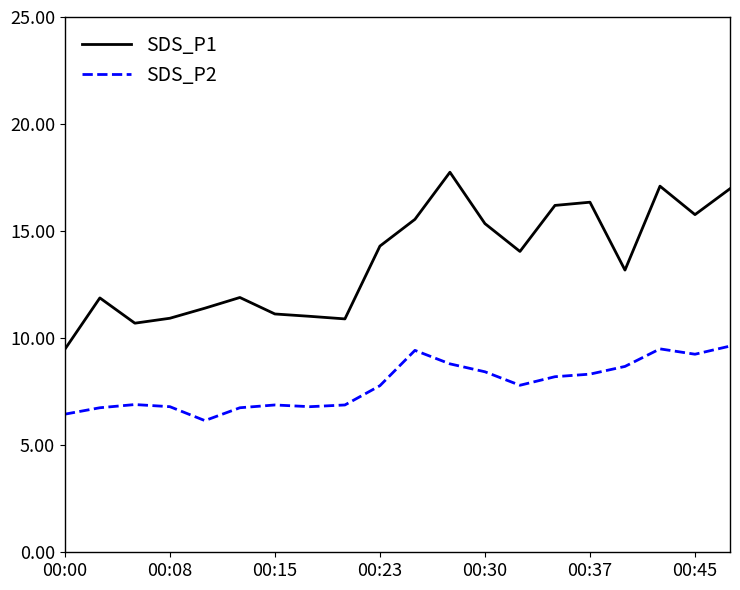

Which series has the largest range (max minus min)?

SDS_P1